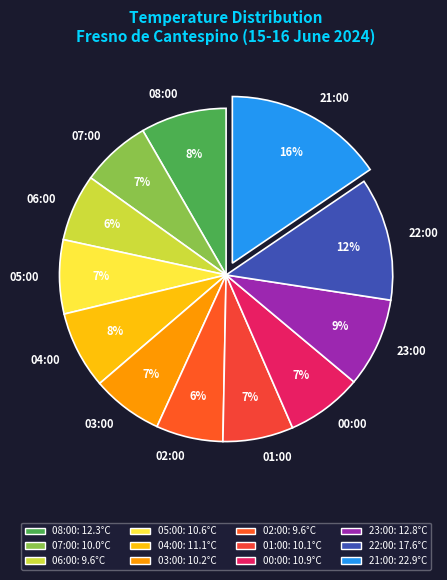

How much of the chart is everything except 21:00?

84.5%